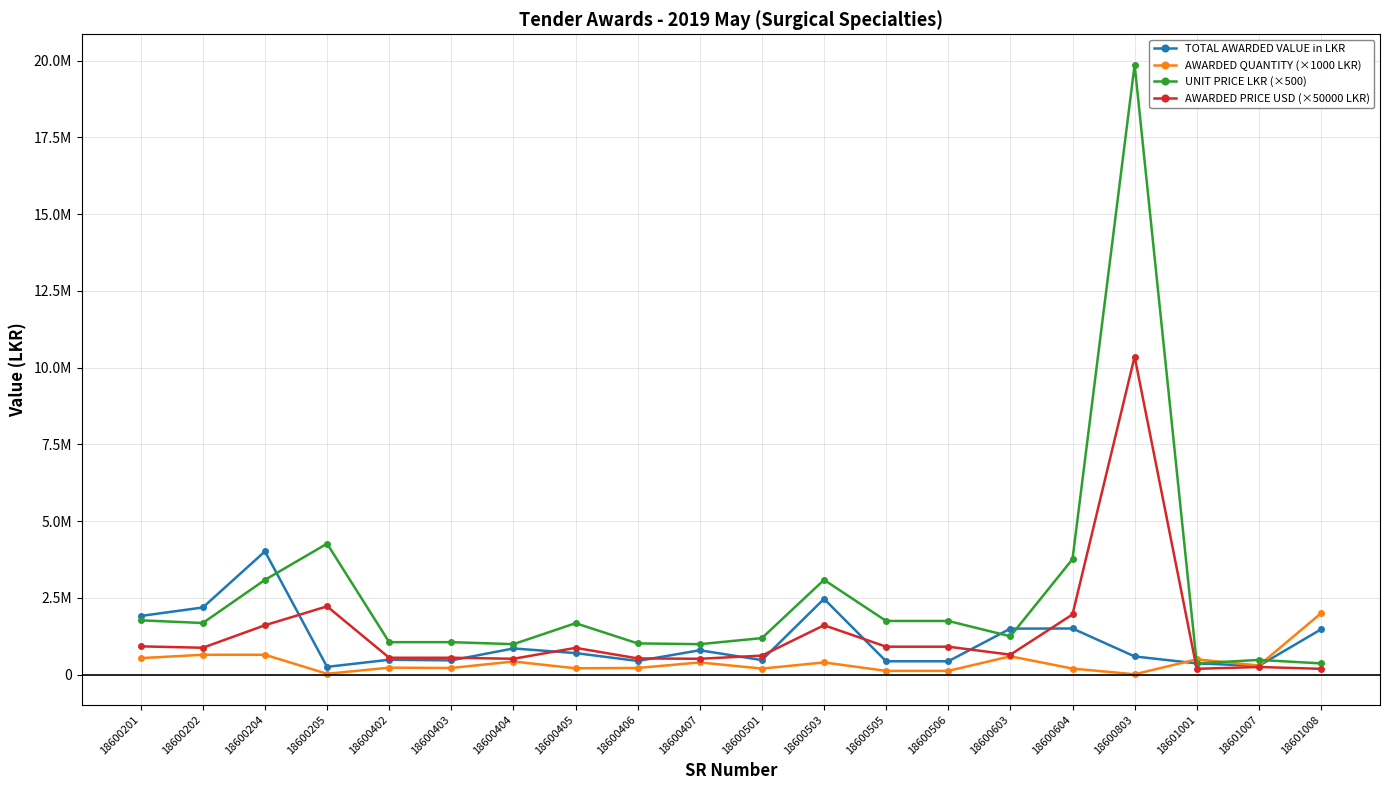

The value of UNIT PRICE LKR (×500) at 18600405 is 2514495.3. True or false?

False